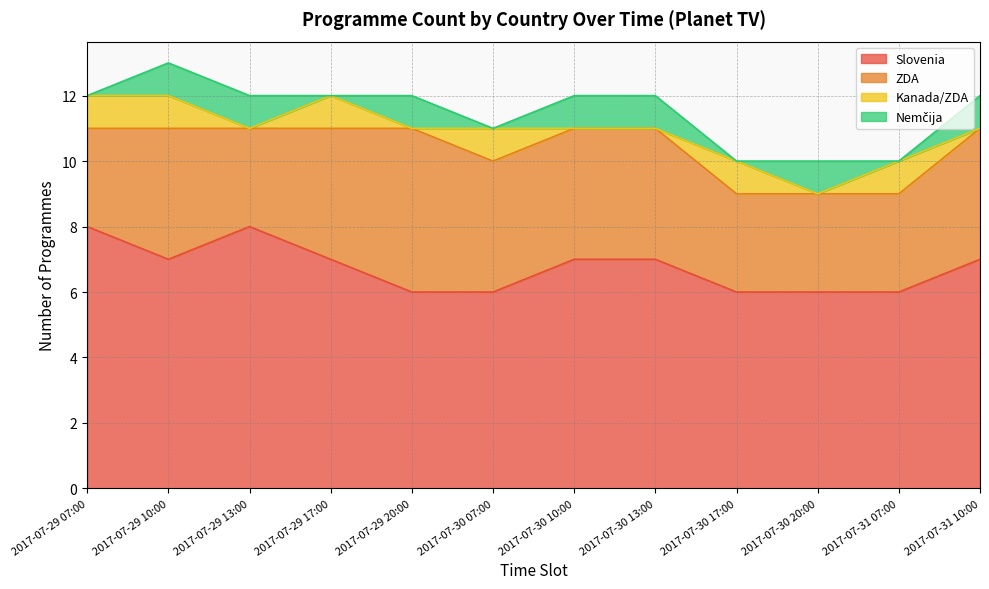

What is the value of the Slovenia point at the 7th from the left?

7